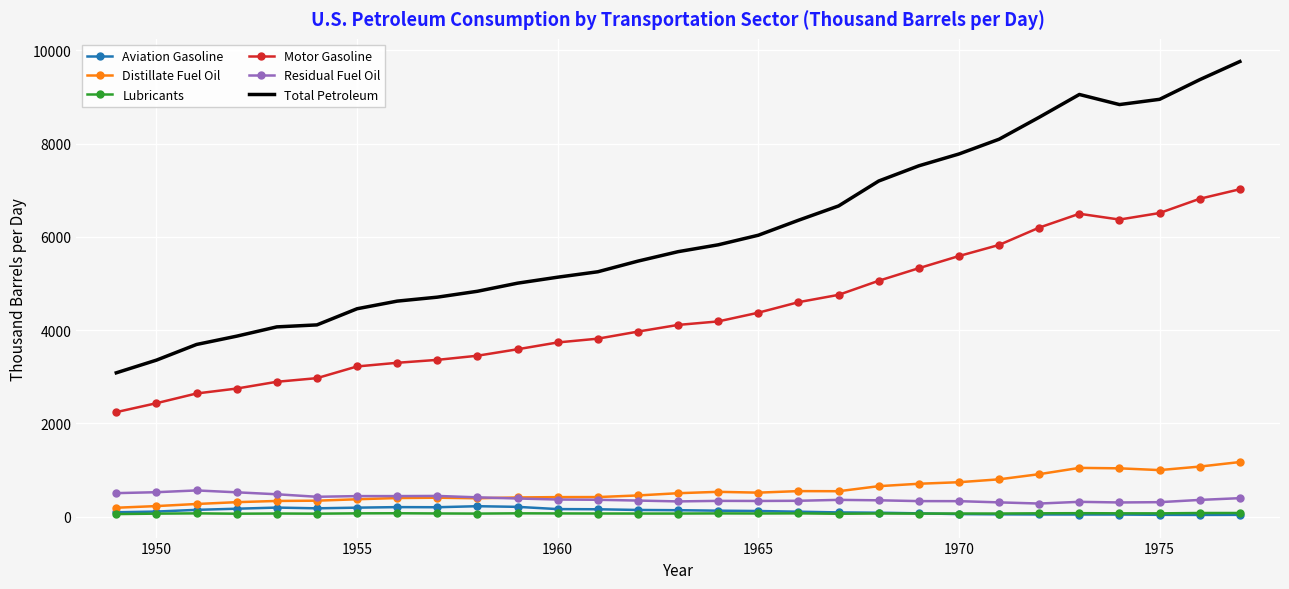

What is the difference between the maximum and minimum values in the Aviation Gasoline series?

186.7